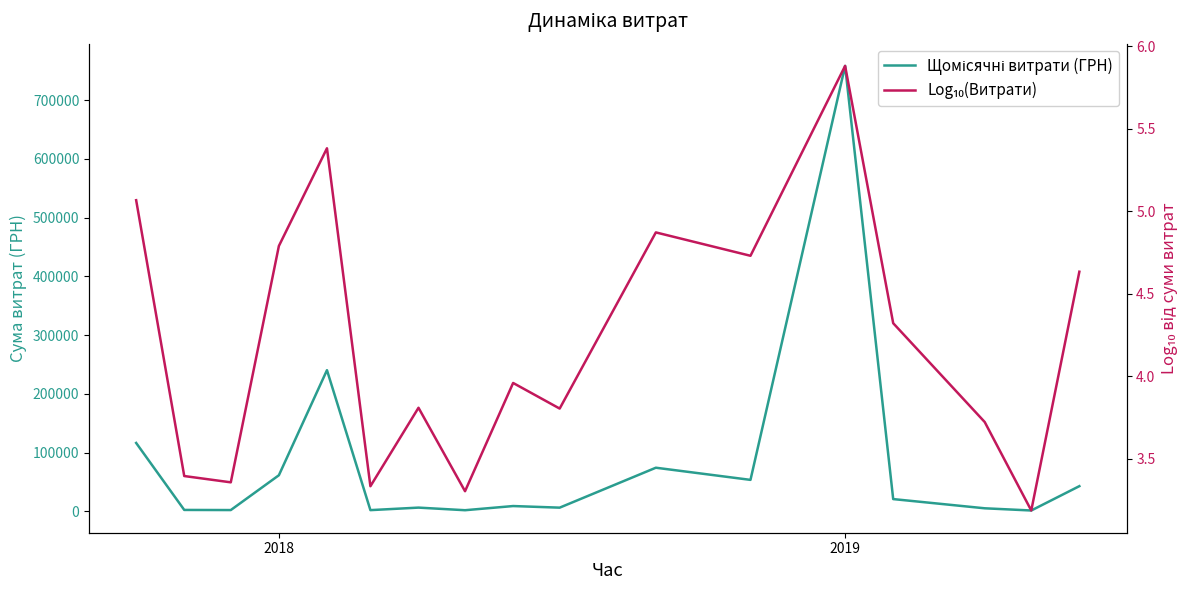

At which category is the sum across all series the highest?

2019